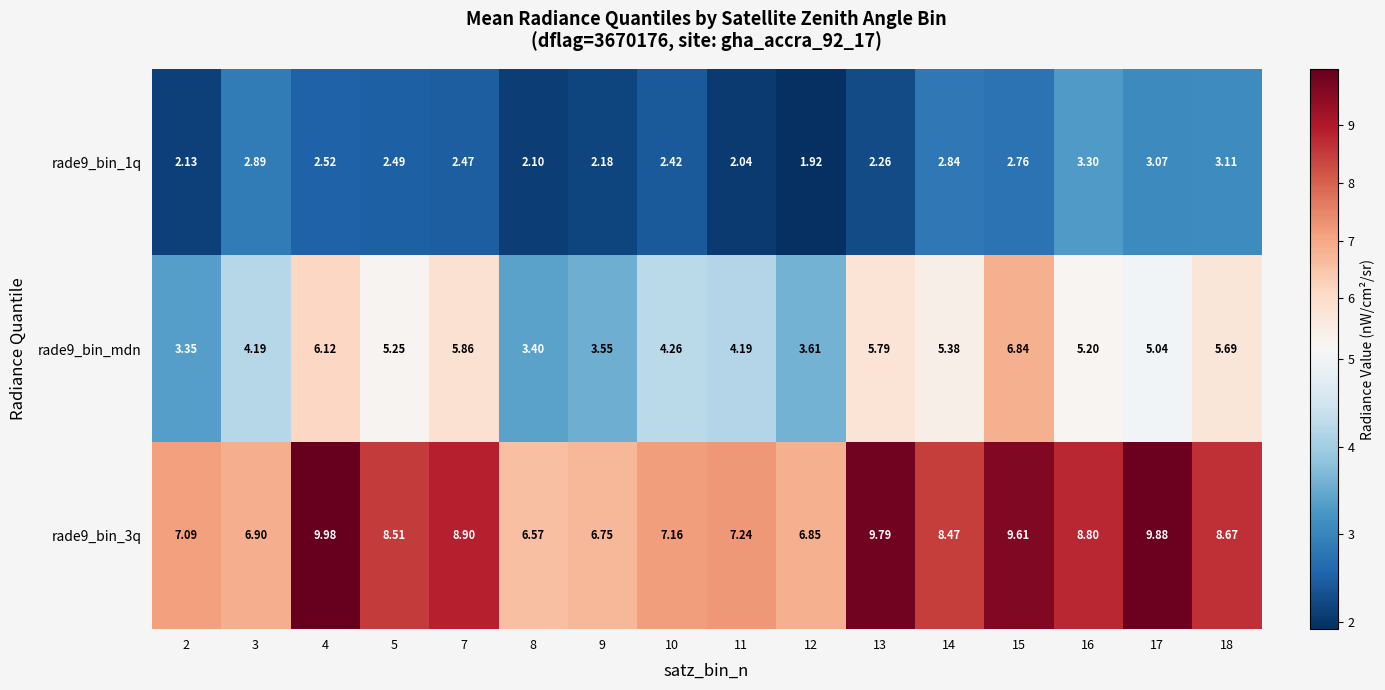

Is the value of rade9_bin_3q at 14 greater than the value of rade9_bin_1q at 18?

Yes